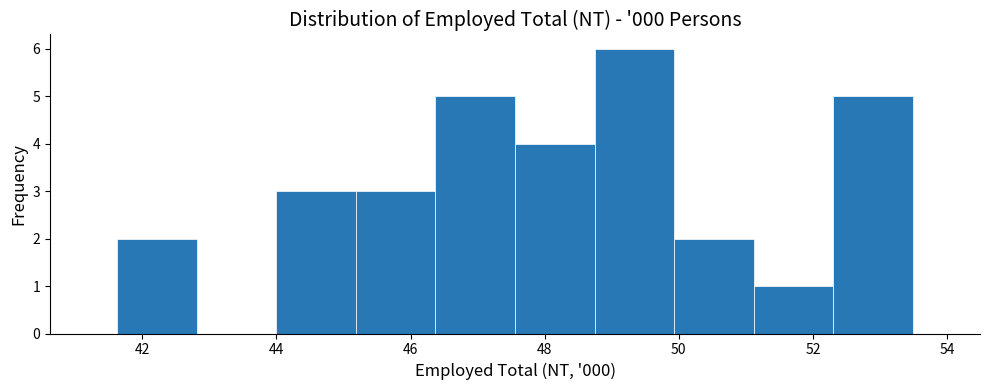

Reading left to right, transcribe this chart: for each bar, give the range it covers on the x-axis and its height. Neither the bar edges nor the heights are printed on the chart, so give them approximately, as read against the axes.

41.6 to 42.8: 2
42.8 to 44.0: 0
44.0 to 45.2: 3
45.2 to 46.4: 3
46.4 to 47.6: 5
47.6 to 48.8: 4
48.8 to 50.0: 6
50.0 to 51.2: 2
51.2 to 52.4: 1
52.4 to 53.4: 5